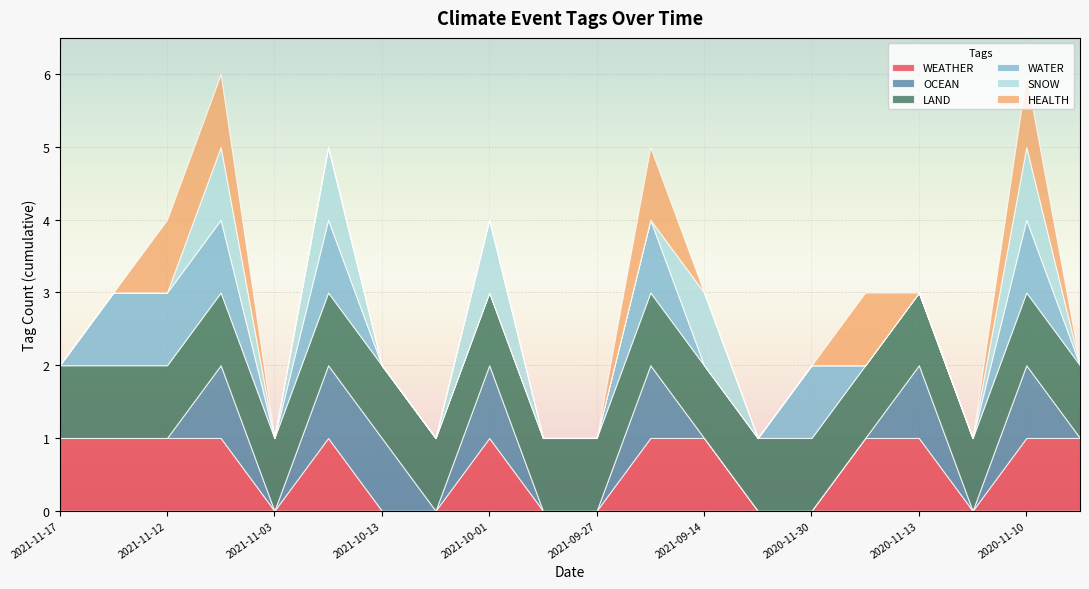

Rank the categories by HEALTH value from highest to lowest.

2021-11-12, 2021-11-04, 2021-09-22, 2020-11-26, 2020-11-10, 2021-11-17, 2021-11-14, 2021-11-03, 2021-11-02, 2021-10-13, 2021-10-11, 2021-10-01, 2021-09-30, 2021-09-27, 2021-09-14, 2021-09-11, 2020-11-30, 2020-11-13, 2020-11-12, 2020-11-06